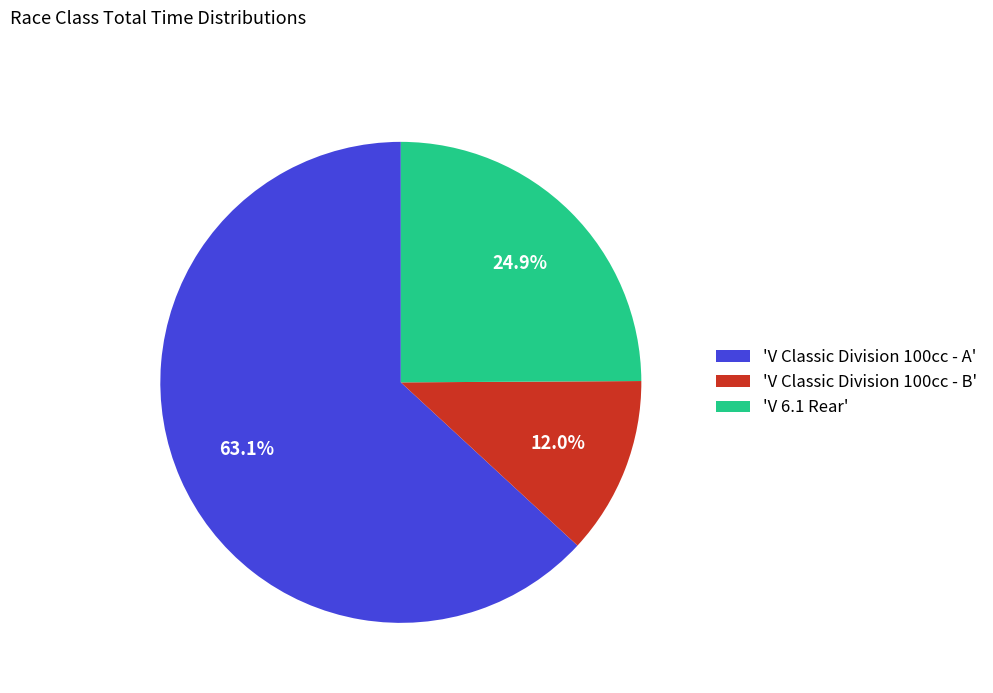

Which slice is the largest?

'V Classic Division 100cc - A'